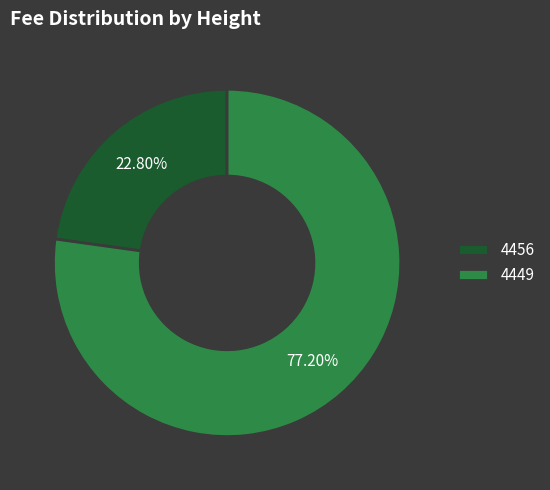

Which category accounts for the majority?

4449